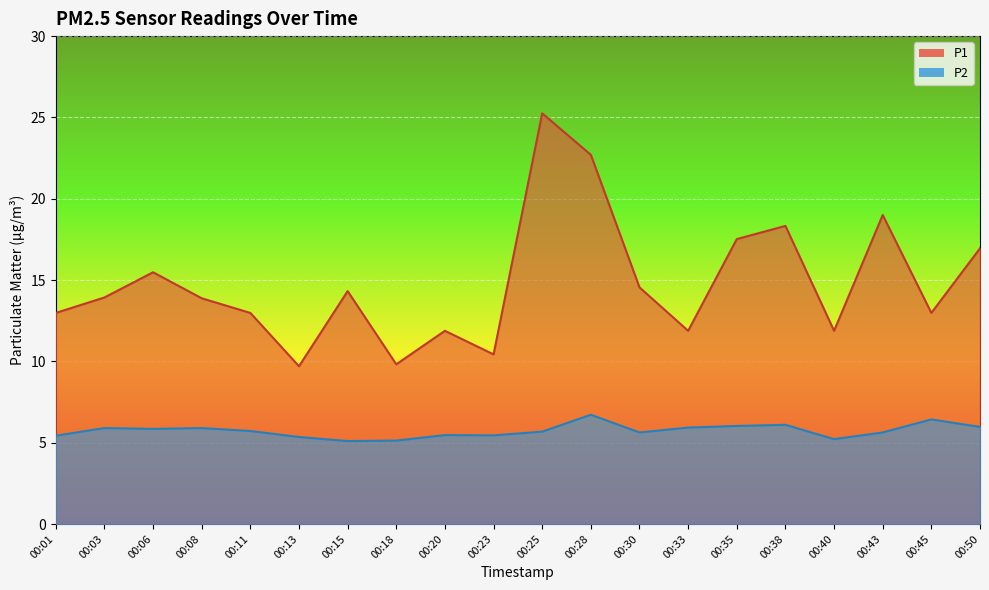

Reading right to left, what are all the values shown in this chart?

P1: 16.9	13.0	19.0	11.9	18.3	17.5	11.9	14.6	22.7	25.2	10.4	11.9	9.8	14.3	9.7	13.0	13.9	15.5	13.9	13.0
P2: 6.0	6.4	5.6	5.2	6.1	6.0	5.9	5.6	6.7	5.7	5.5	5.5	5.1	5.1	5.3	5.7	5.9	5.8	5.9	5.4